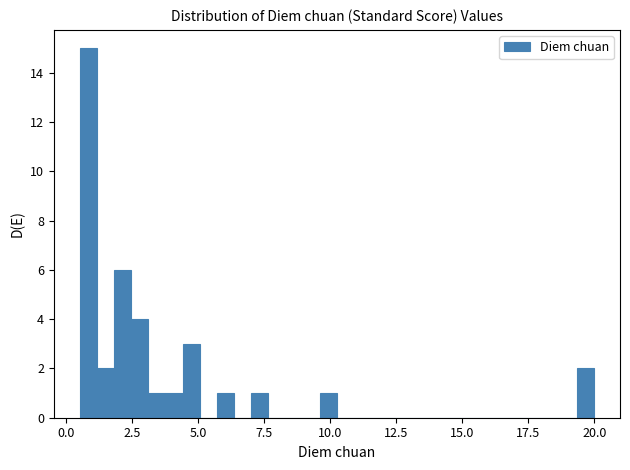

Read against the x-axis, roughly where is the centre of the tallest bar?

1.0